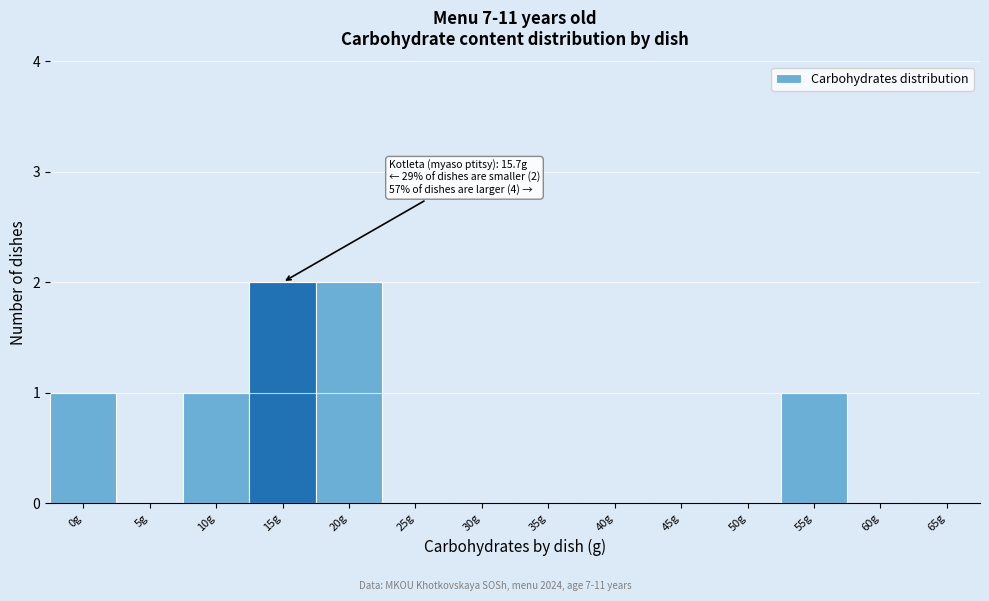

Reading right to left, extract all data points from this chart.

65g=0	60g=0	55g=1	50g=0	45g=0	40g=0	35g=0	30g=0	25g=0	20g=2	15g=2	10g=1	5g=0	0g=1